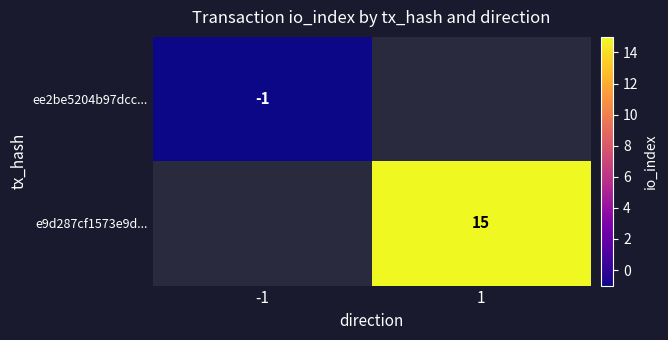

Is it true that e9d287cf1573e9d... equals 6 at 1?

False